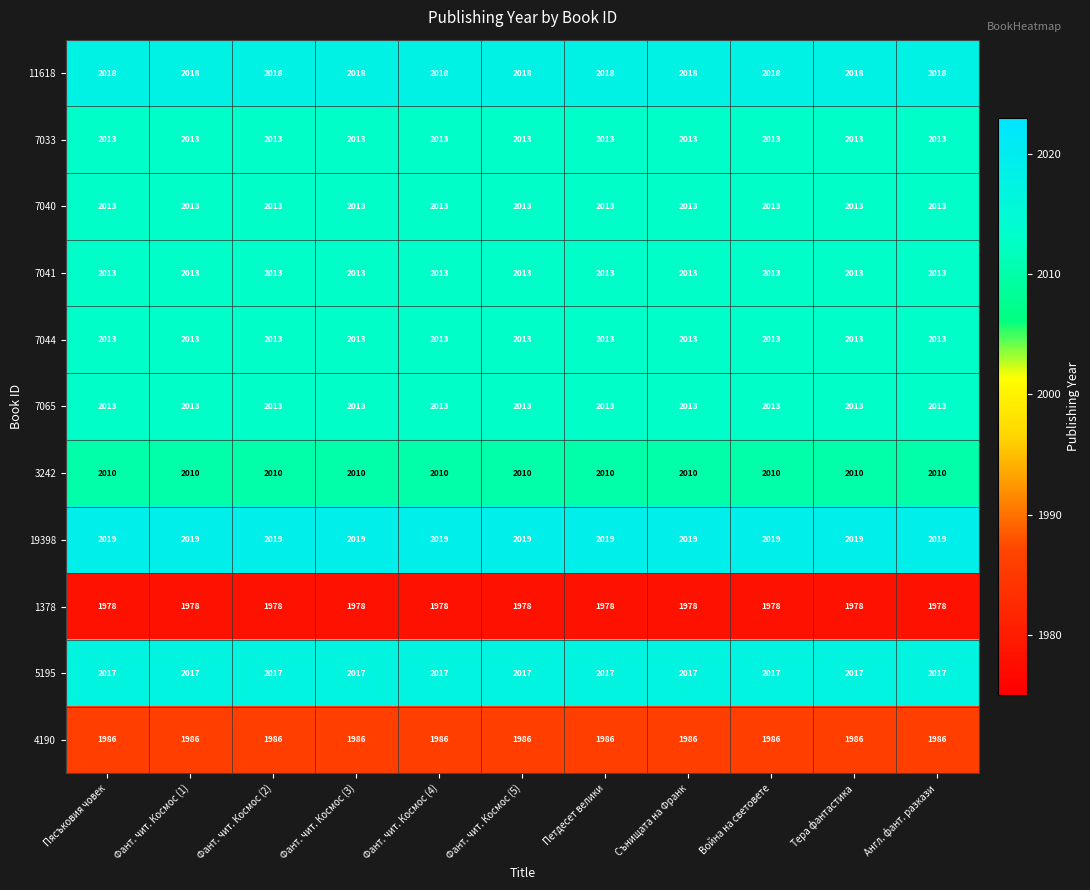

What is the maximum value for 7040?

2013